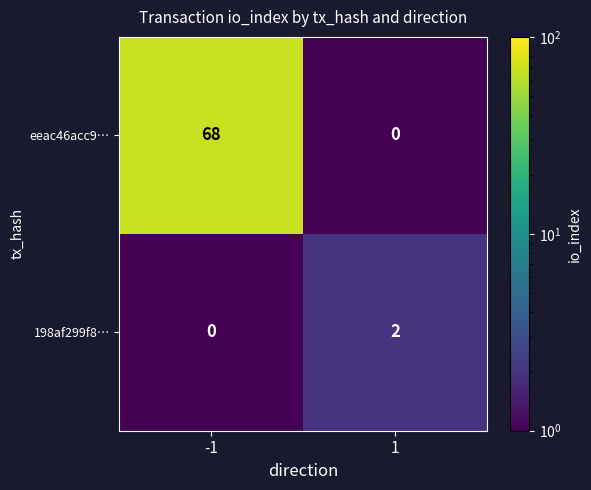

At 1, list the series in order from smallest to largest.

eeac46acc9…, 198af299f8…